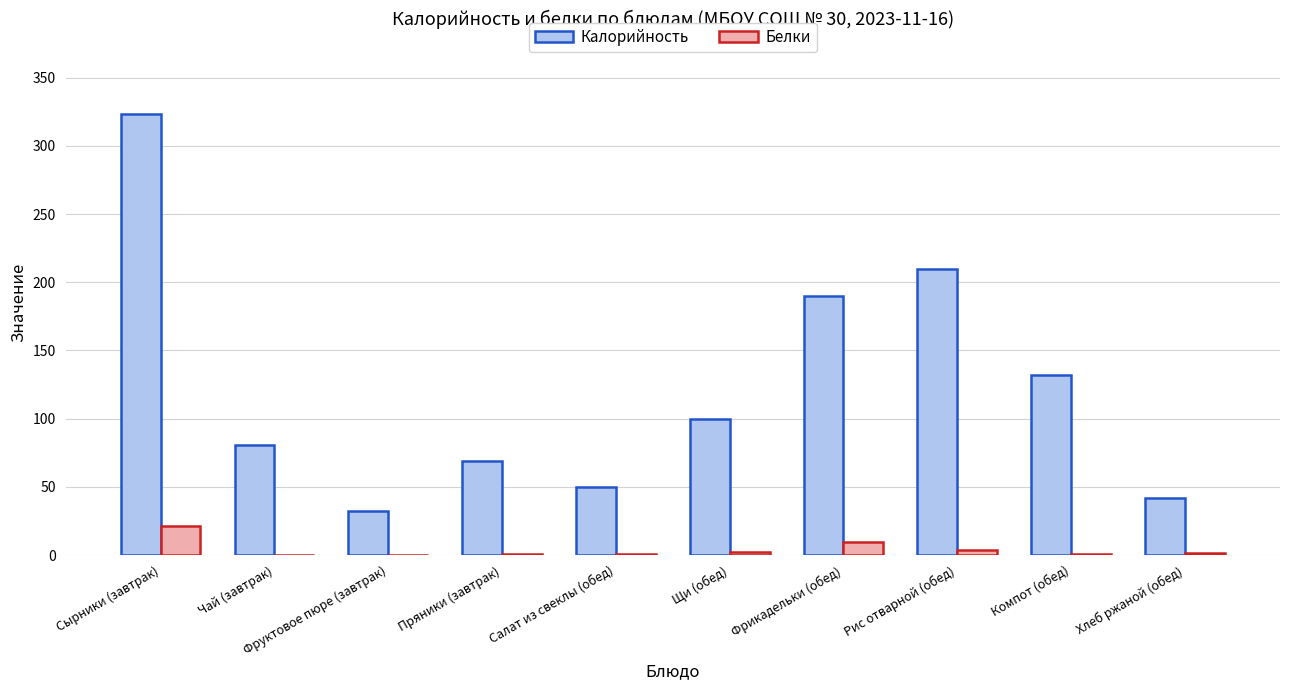

Are the bars horizontal?

No